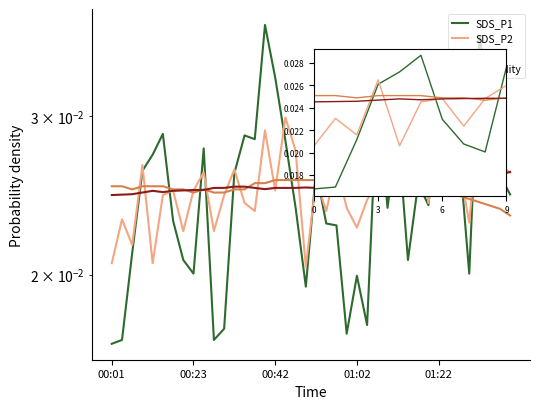

At which category does SDS_P1 reach its first local valley?

8